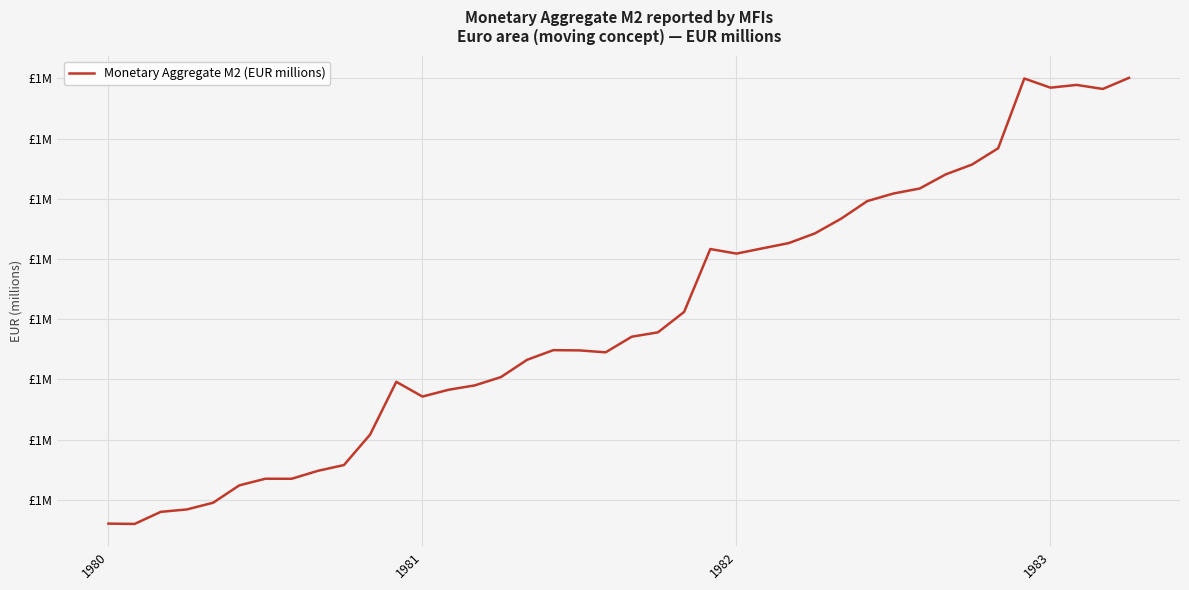

True or false: there are more than 2 points higher than both neighbors.

True